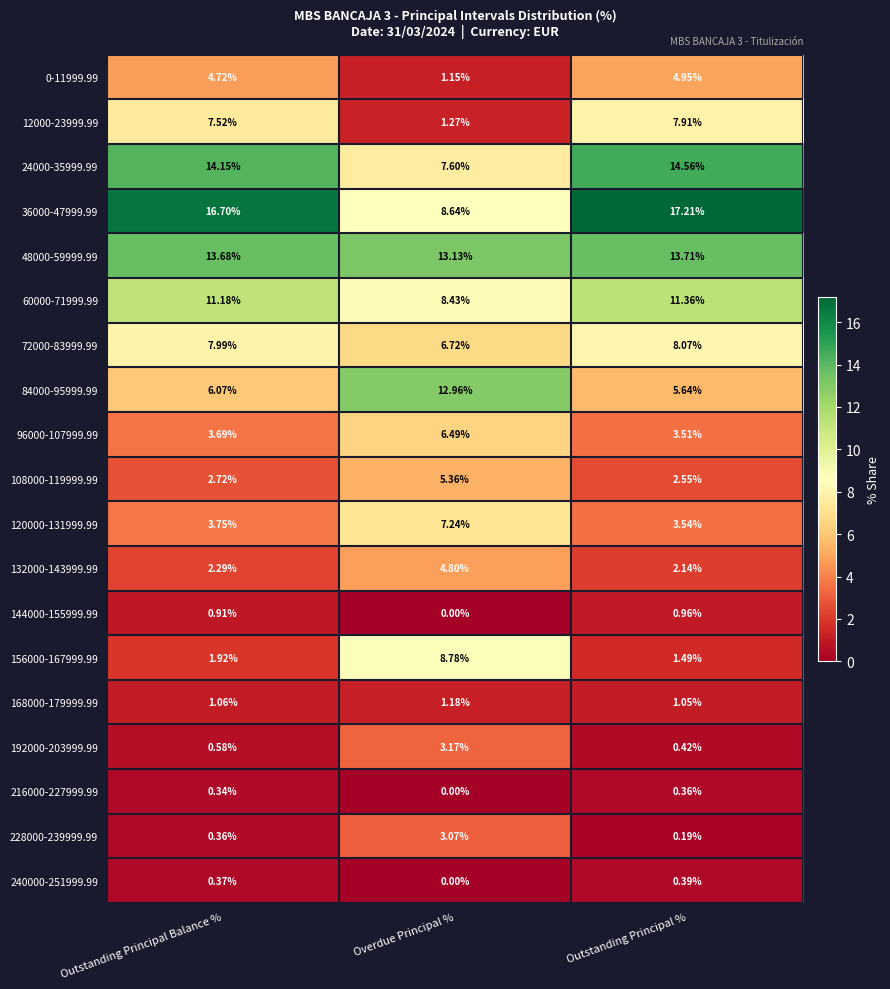

At which category does the chart reach its minimum across all series?

Overdue Principal %